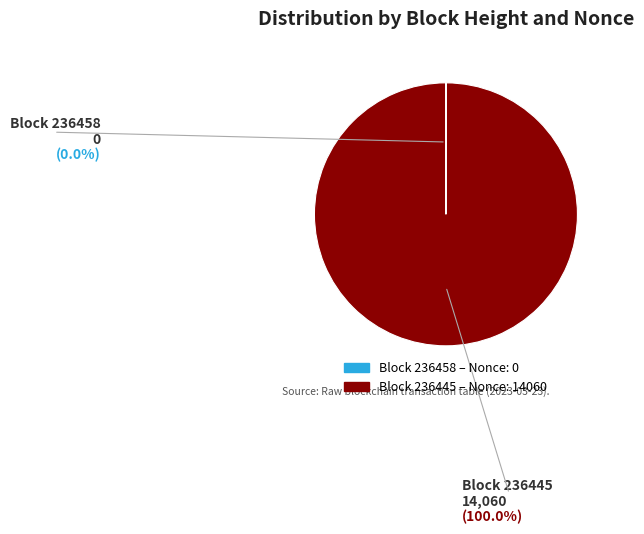

Does any single category account for the majority?

Yes